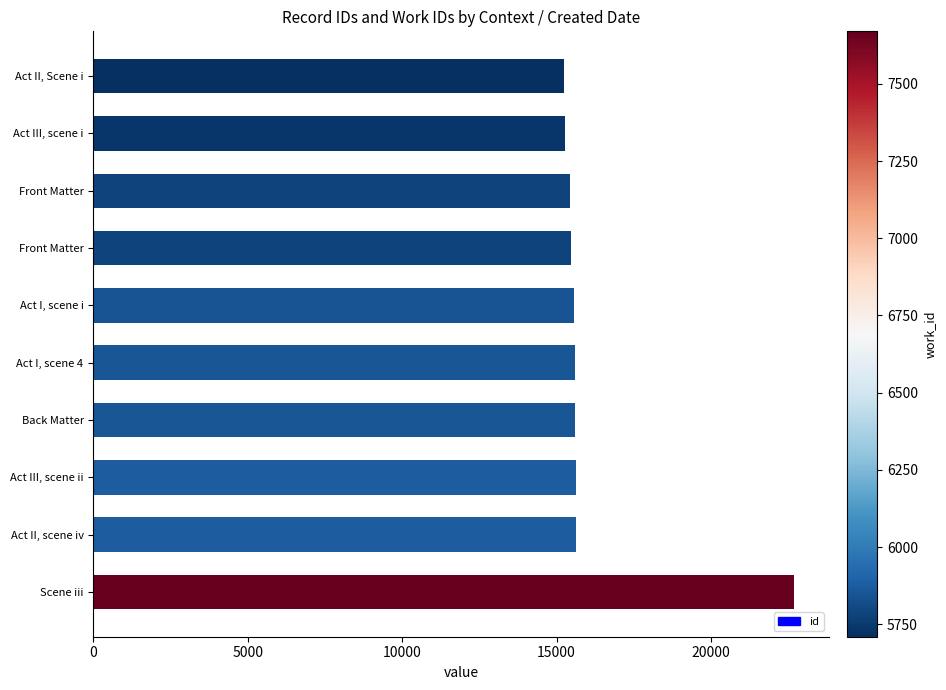

How many distinct data groups are displayed?

1